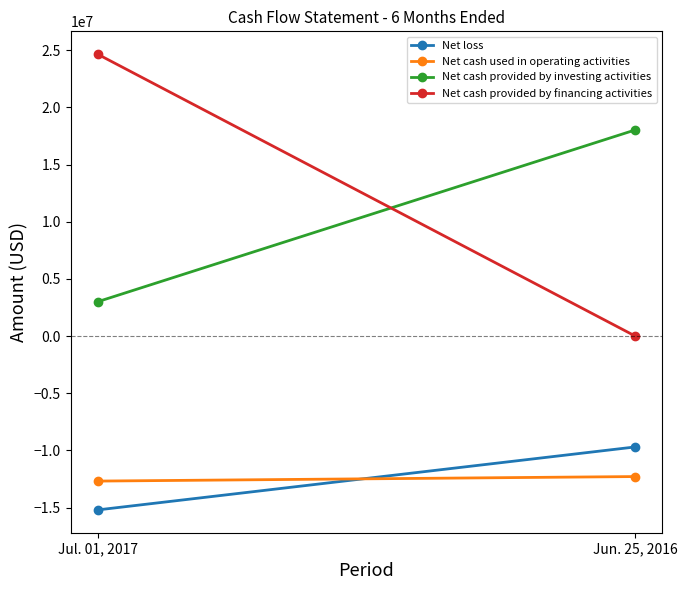

What is the label of the 2nd point from the left?

Jun. 25, 2016